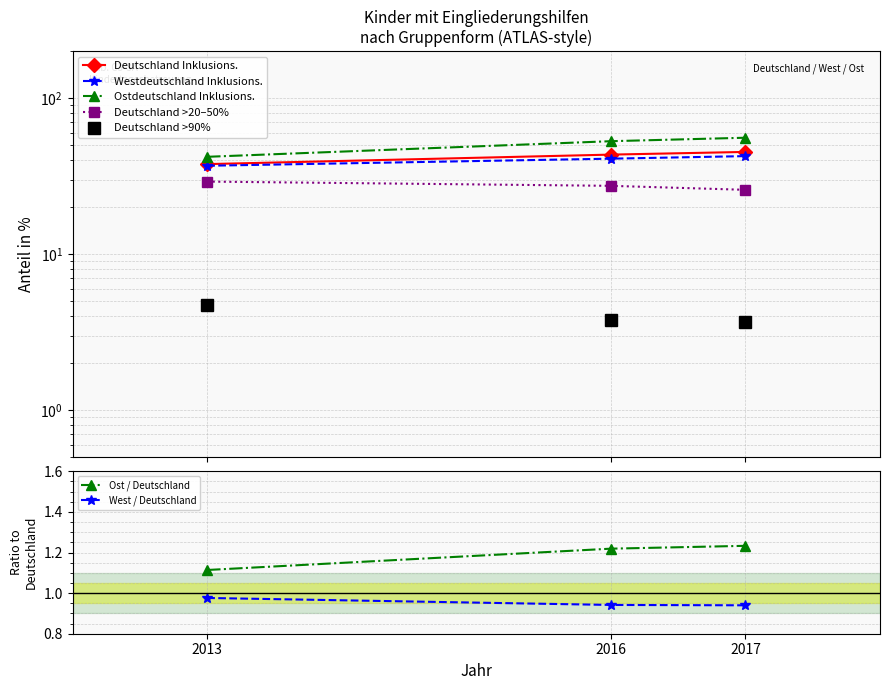

Which has a higher value, 2017 or 2013?

2017